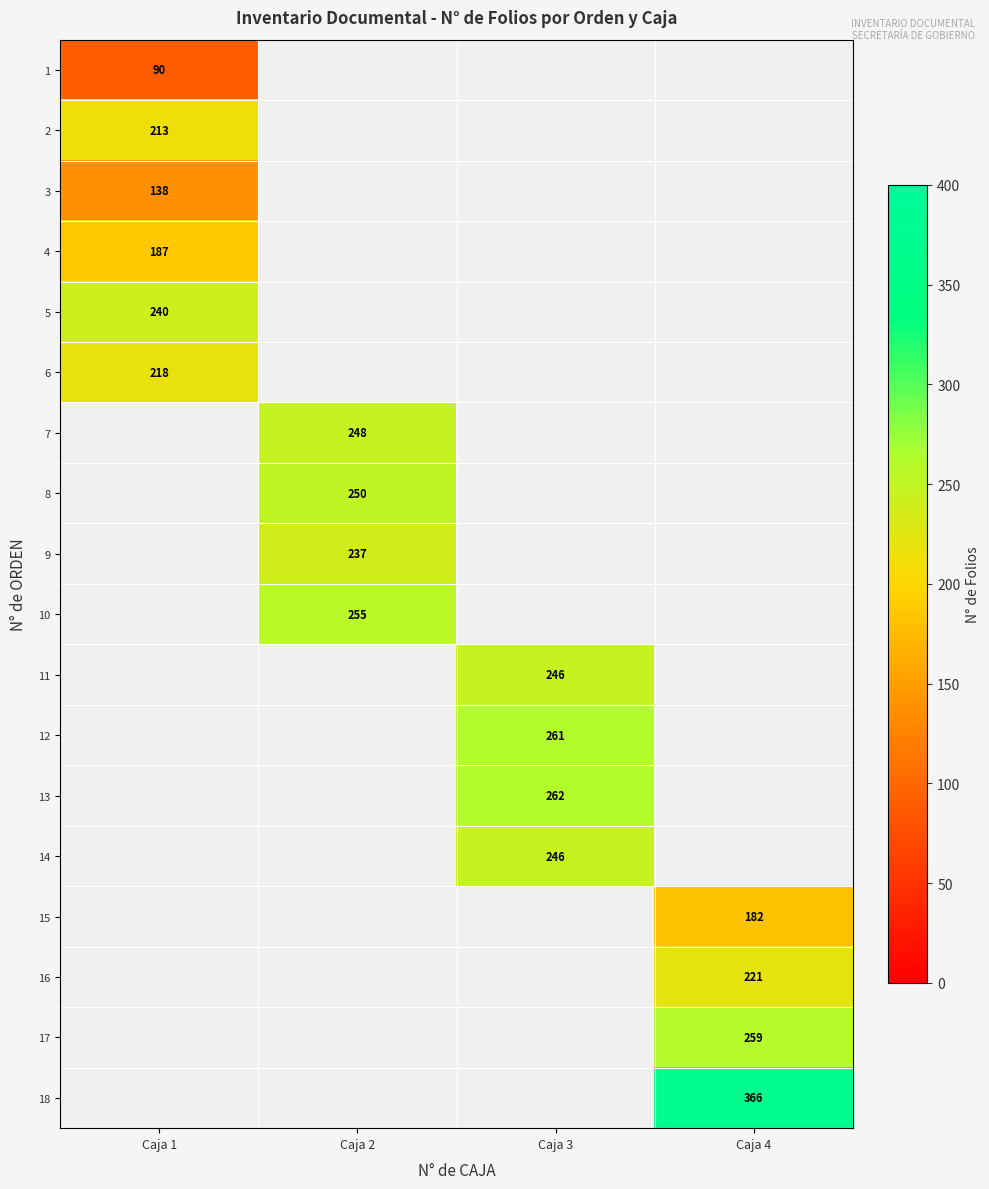

The 2 series shows 213 at Caja 1. True or false?

True